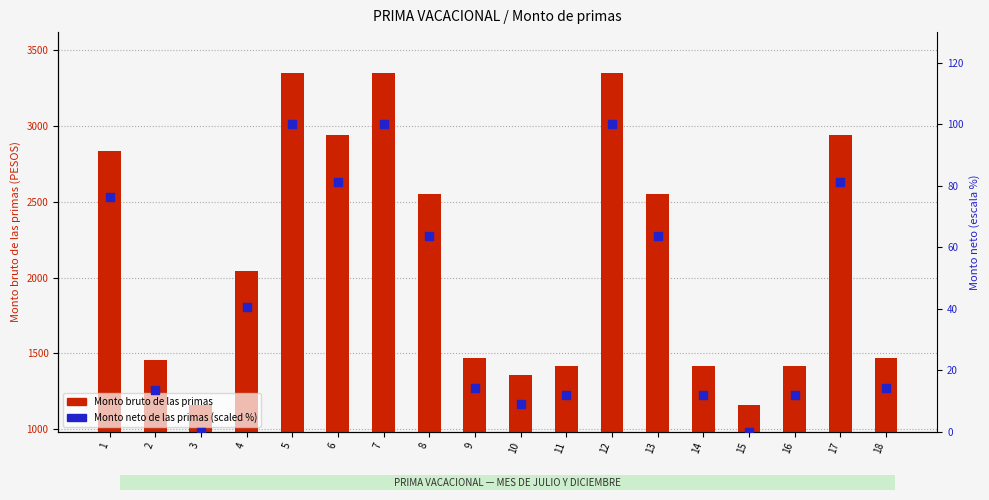

Which series reaches the minimum Y coordinate?

Monto neto de las primas (scaled %)